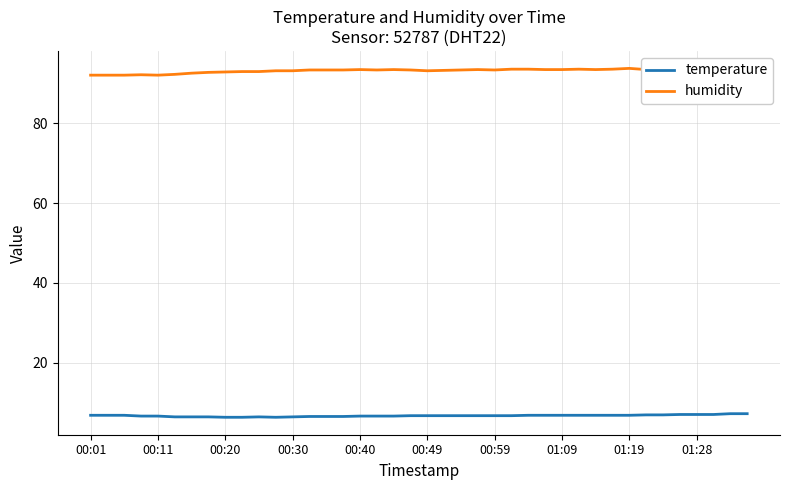

Rank the series by their maximum value, from highest to lowest.

humidity, temperature